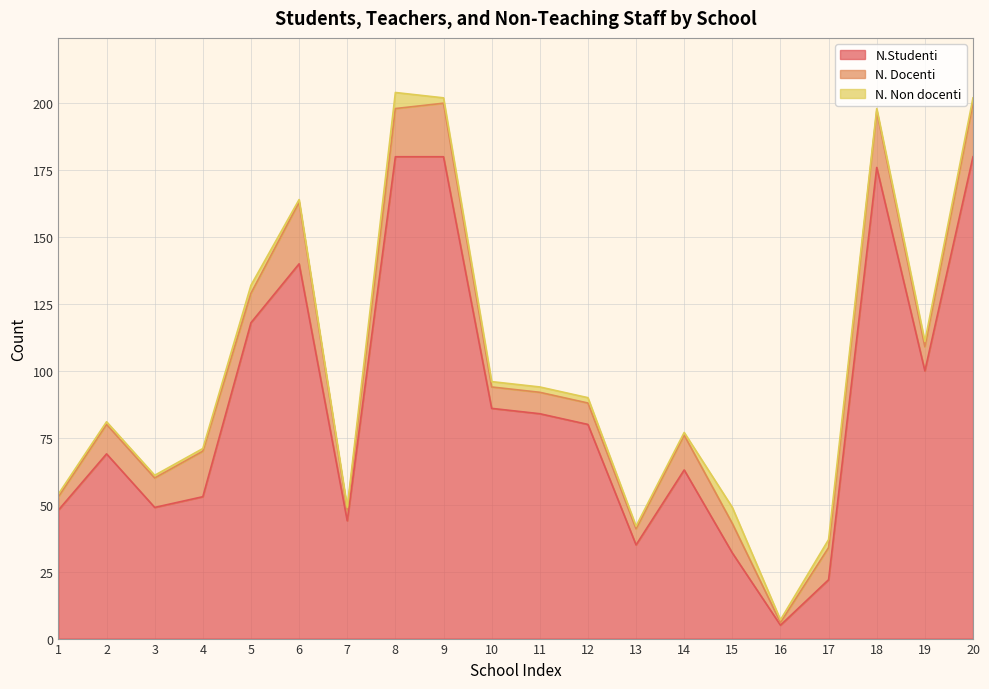

What is the value of the N.Studenti point at the 7th from the left?

44